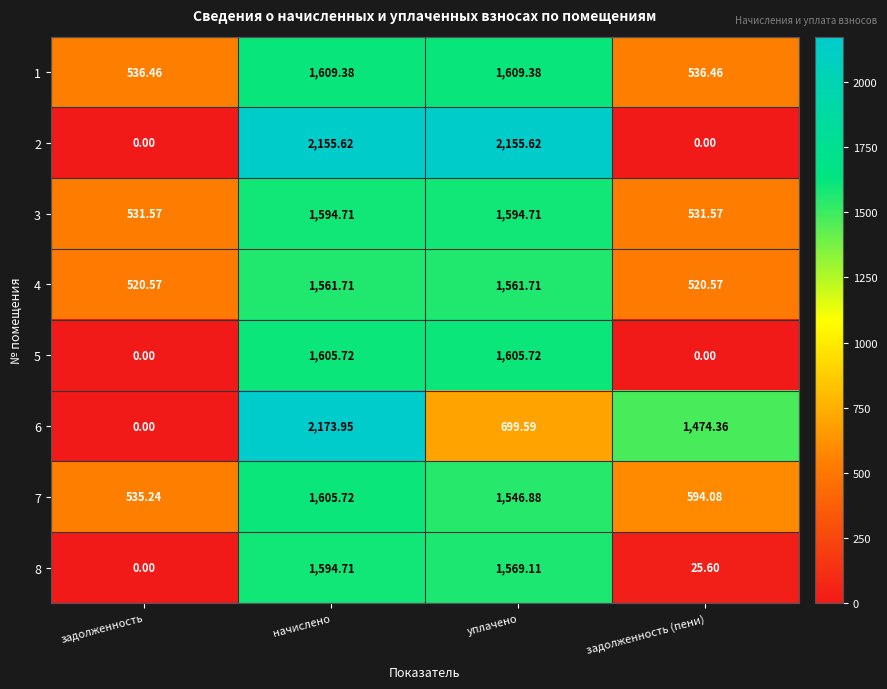

At which category does the chart reach its peak across all series?

начислено